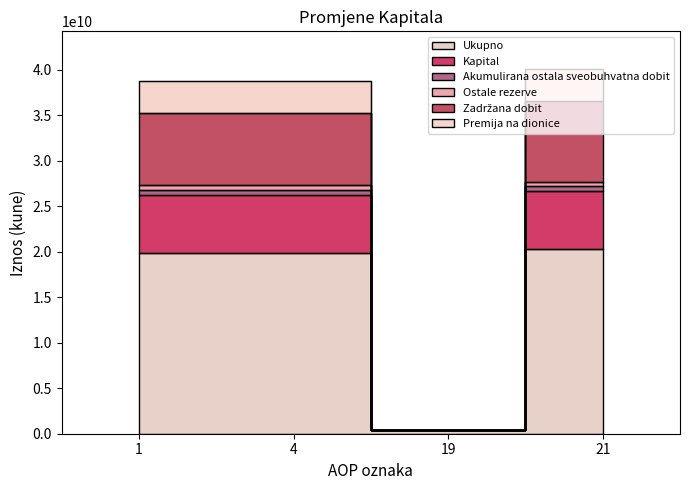

Reading left to right, extract all data points from this chart.

Ukupno: 1=19883941919	4=19883941919	19=395488532	21=20278318780
Kapital: 1=27293098773	4=27293098773	19=395488532	21=27678383246
Akumulirana ostala sveobuhvatna dobit: 1=26832175569	4=26832175569	19=395488532	21=27217460042
Ostale rezerve: 1=26288781019	4=26288781019	19=395488532	21=26683157880
Zadržana dobit: 1=35234762708	4=35234762708	19=395488532	21=36622214775
Premija na dionice: 1=38737308458	4=38737308458	19=395488532	21=40124760525